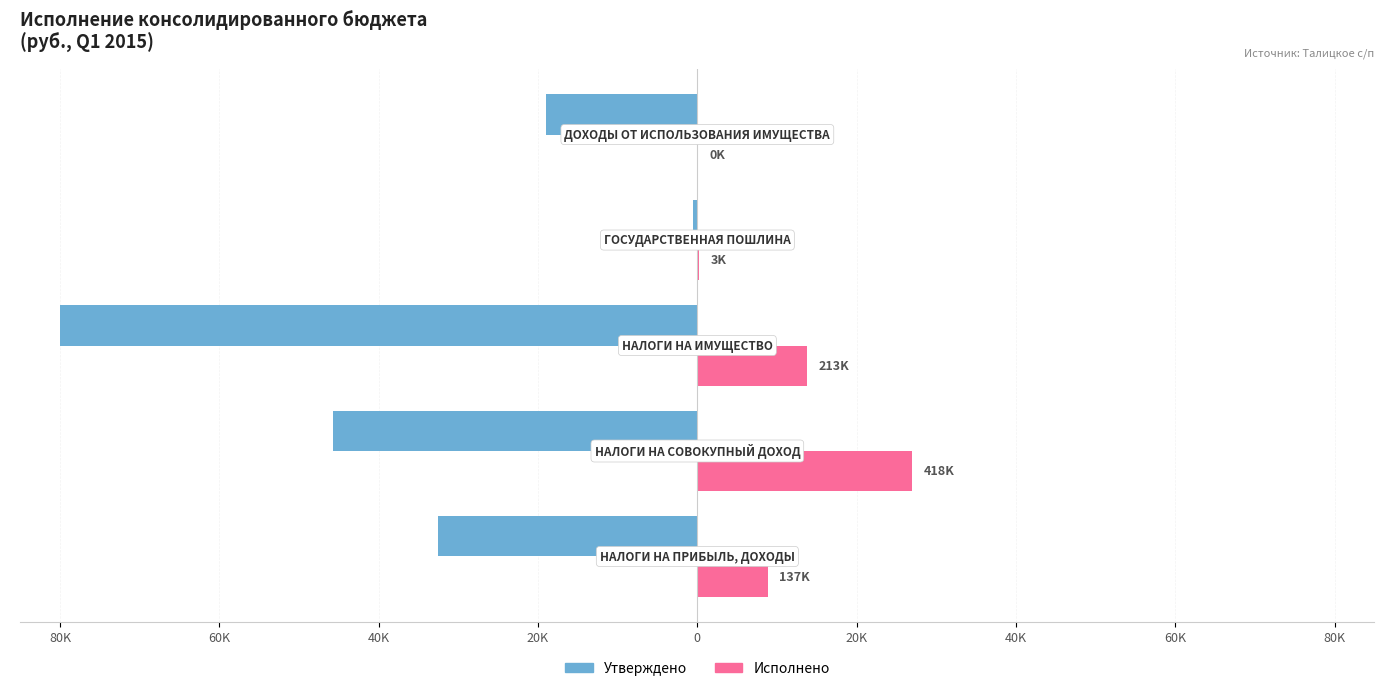

What are all the series names shown in the legend?

Утверждено, Исполнено